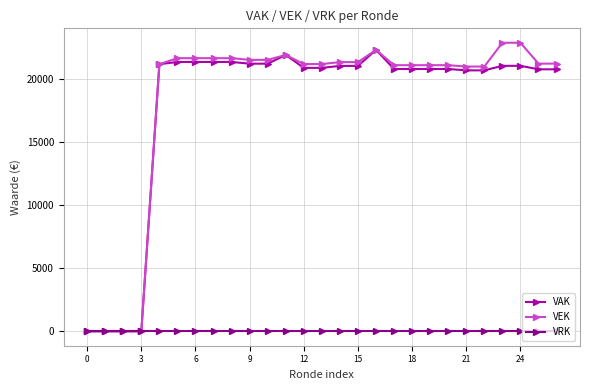

What is the maximum value for VAK?

22279